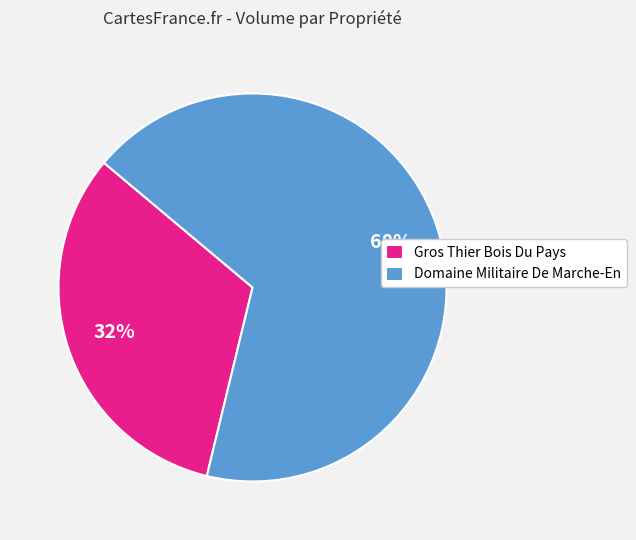

Is the sum of Domaine Militaire De Marche-En and Gros Thier Bois Du Pays greater than half?

Yes